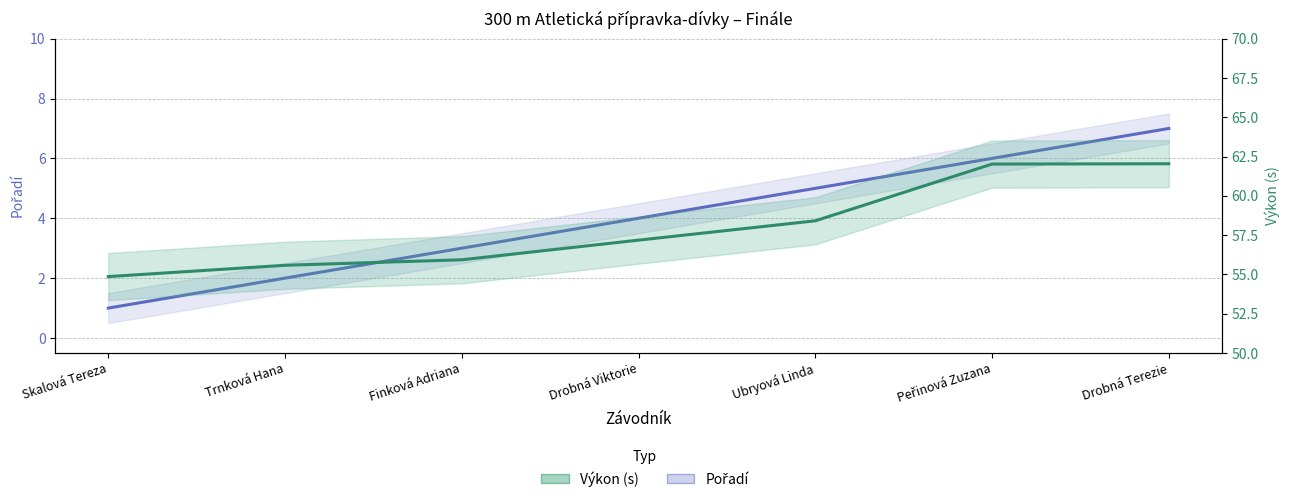

What is the sum of all Výkon values?

406.0